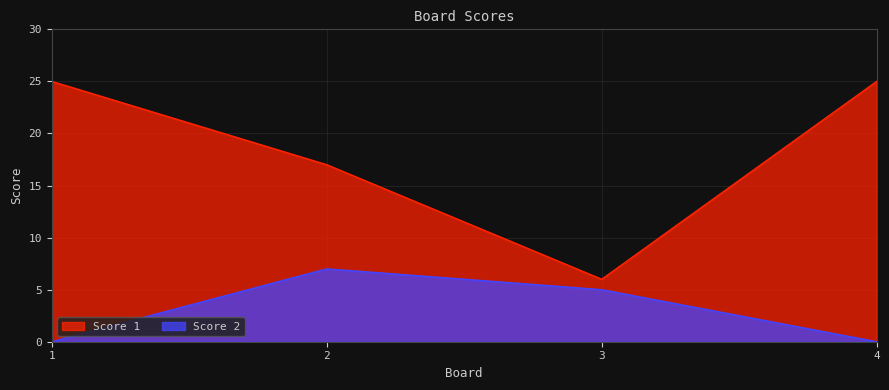

Reading left to right, what are all the values shown in this chart?

Score 1: 1=25	2=17	3=6	4=25
Score 2: 1=0	2=7	3=5	4=0